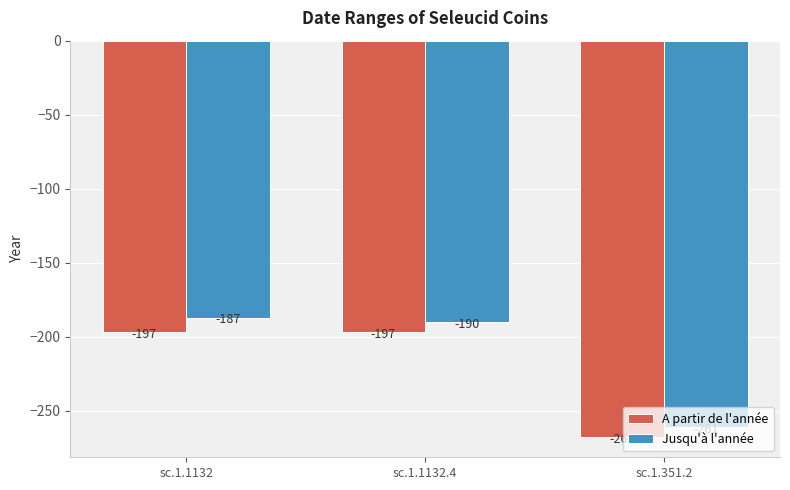

What is the average value of the A partir de l'année series?

-221